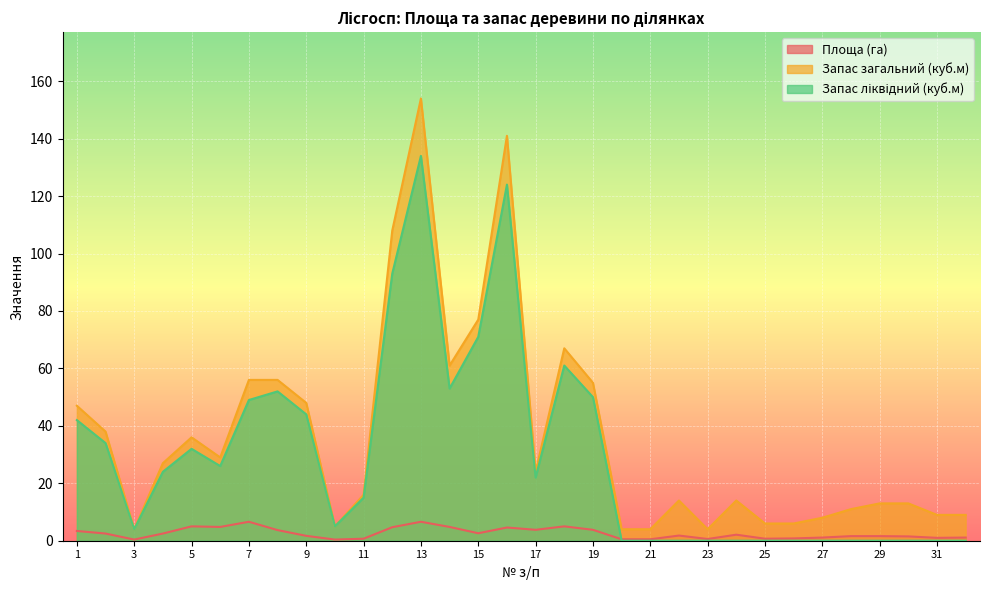

Rank the categories by Площа (га) value from lowest to highest.

3, 10, 20, 21, 23, 11, 25, 26, 31, 27, 32, 30, 28, 29, 9, 22, 24, 2, 4, 15, 1, 8, 17, 19, 16, 12, 6, 14, 5, 18, 7, 13